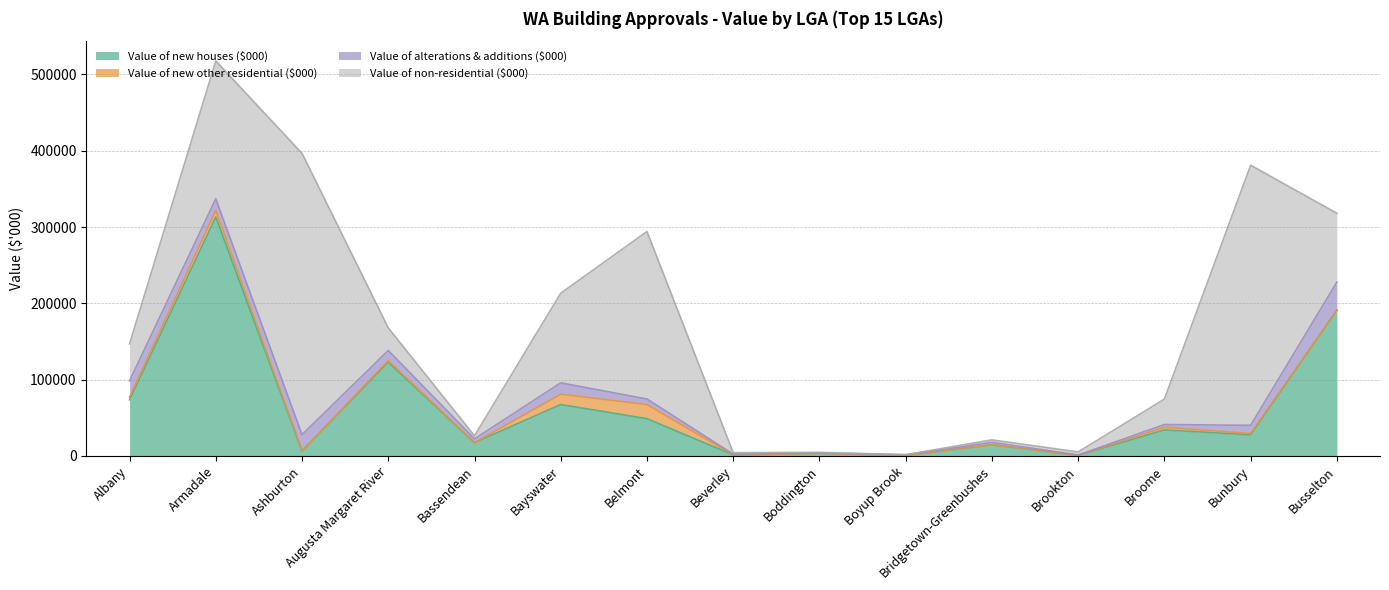

How many data points in Value of non-residential ($000) are less than 33370?

7